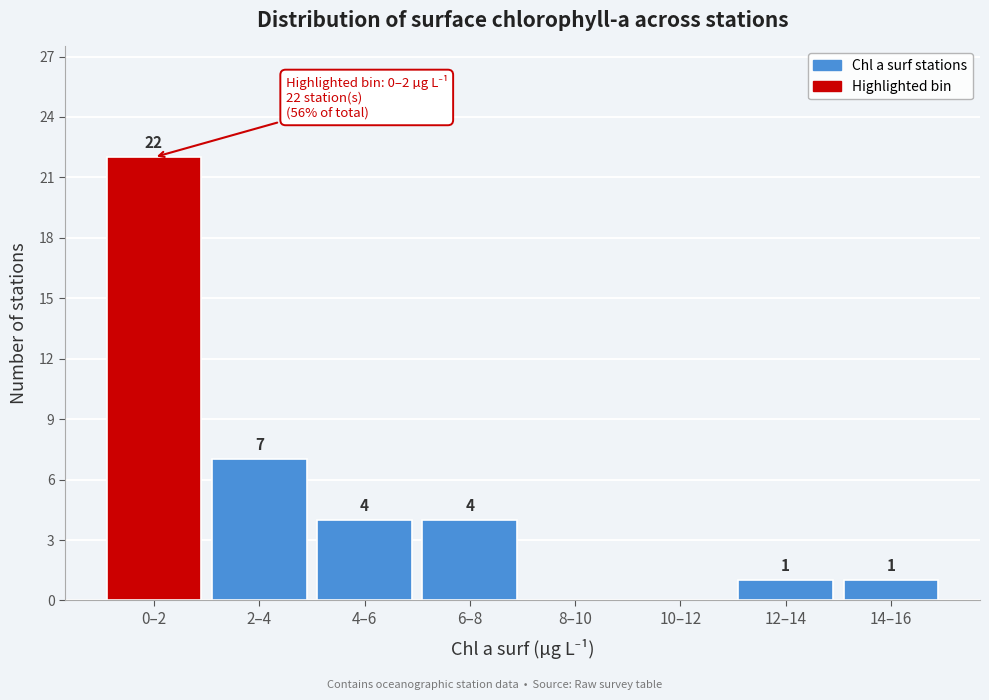

Reading left to right, extract all data points from this chart.

0–2=22	2–4=7	4–6=4	6–8=4	8–10=0	10–12=0	12–14=1	14–16=1